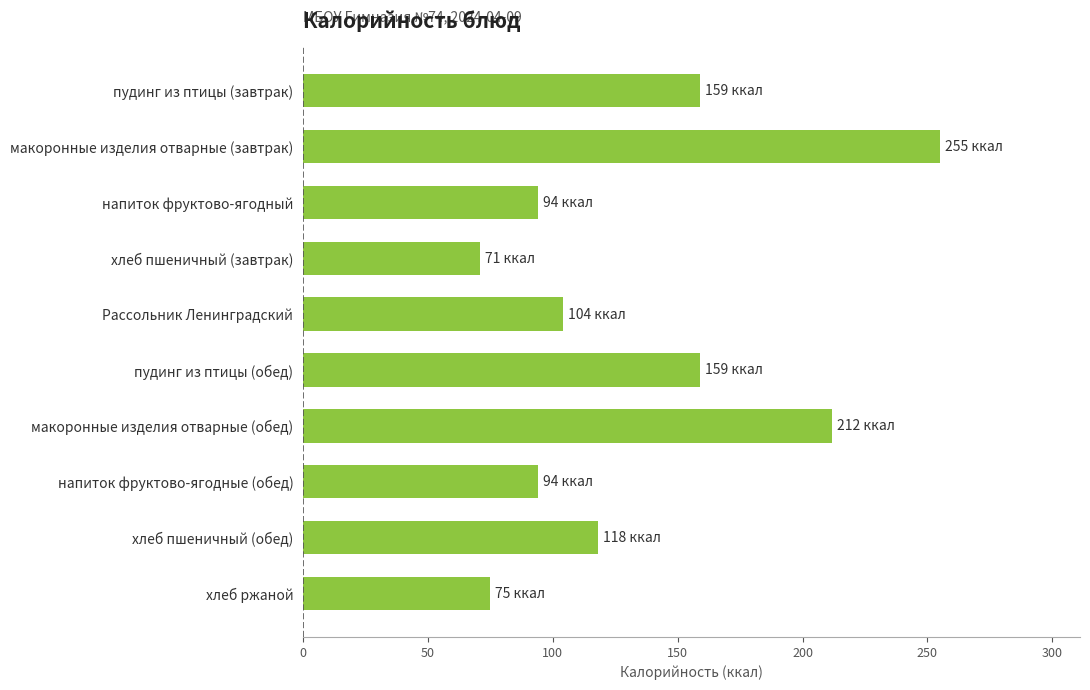

What is the value of the 10th bar from the top?

75